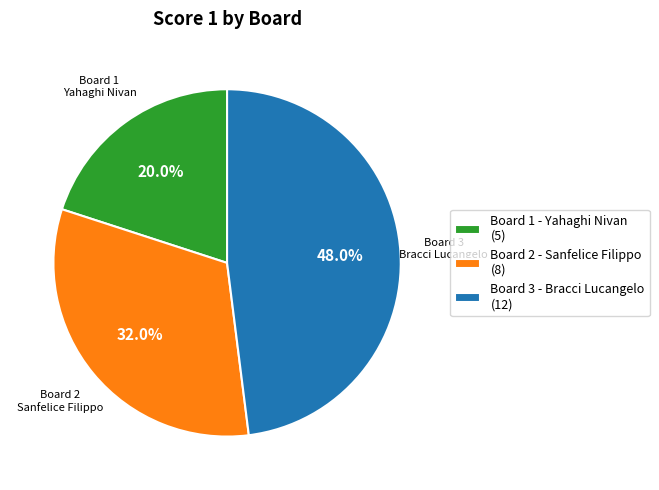

Rank the categories by value from highest to lowest.

Board 3 - Bracci Lucangelo (12), Board 2 - Sanfelice Filippo (8), Board 1 - Yahaghi Nivan (5)